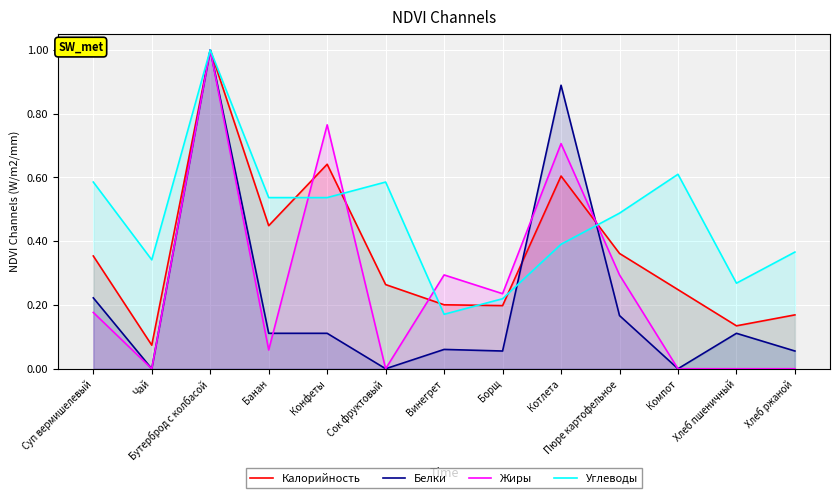

Between which two adjacent categories do Углеводы and Калорийность first intersect?

Банан and Конфеты